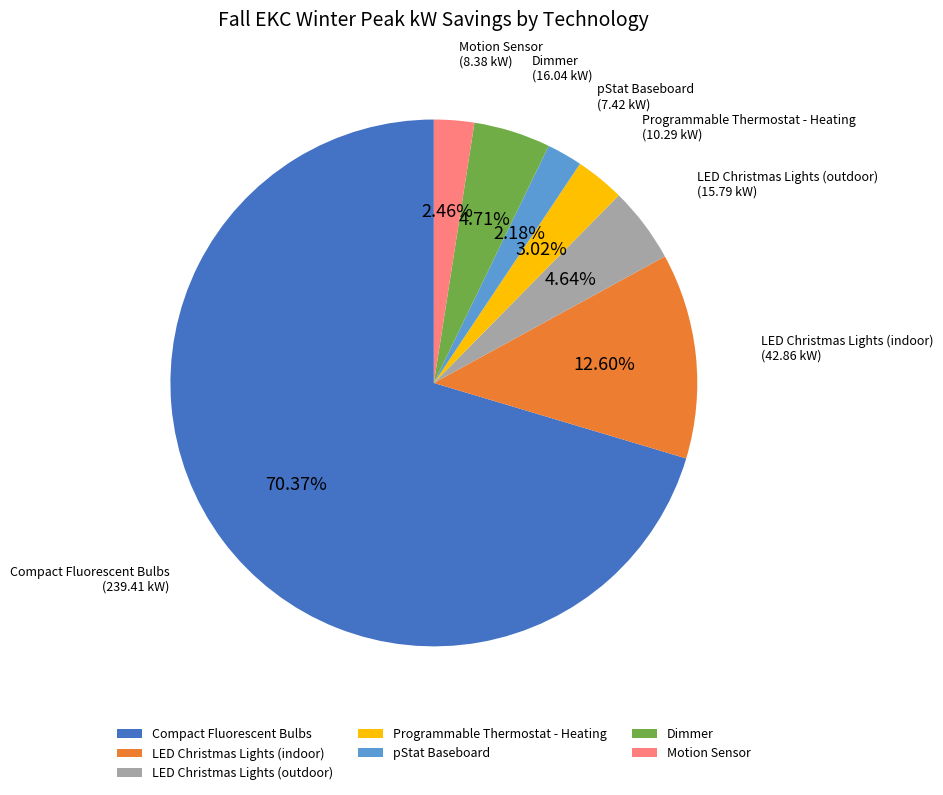

To the nearest percent, what is the difference between the largest and smallest slice percentages?

68%